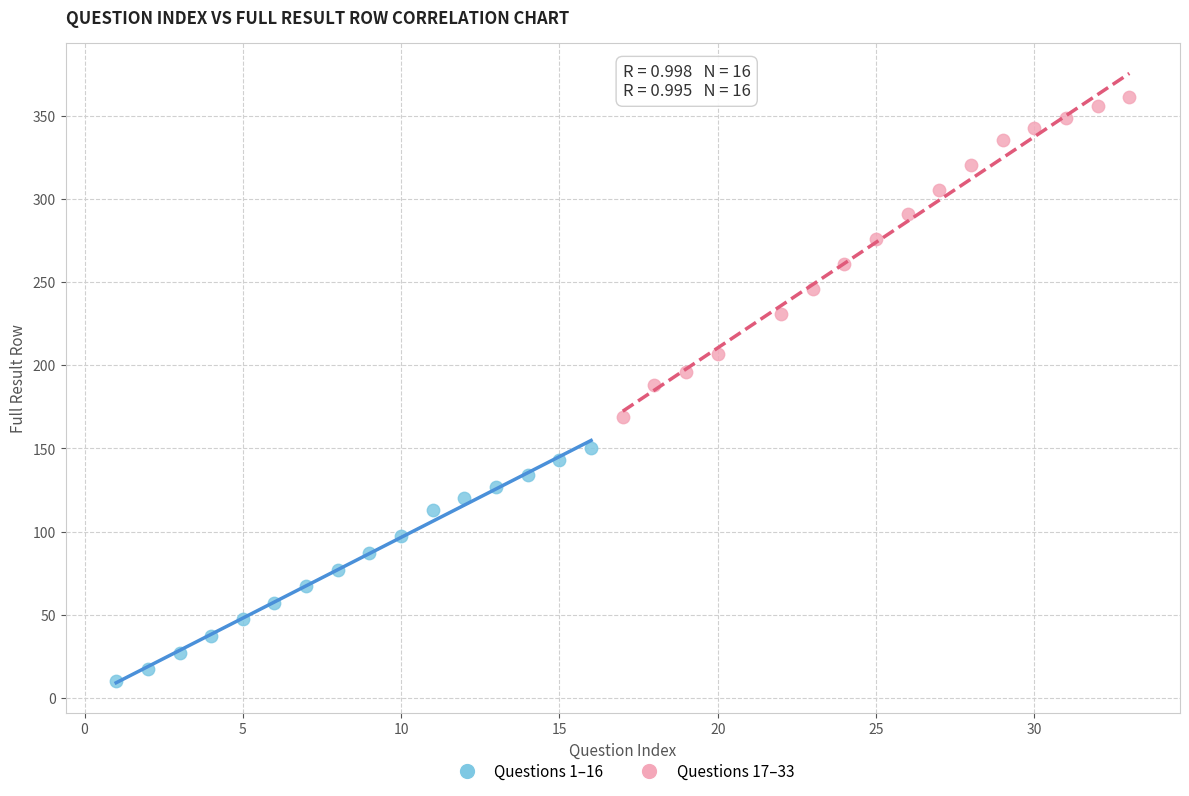

Which series reaches the minimum Y coordinate?

Questions 1–16